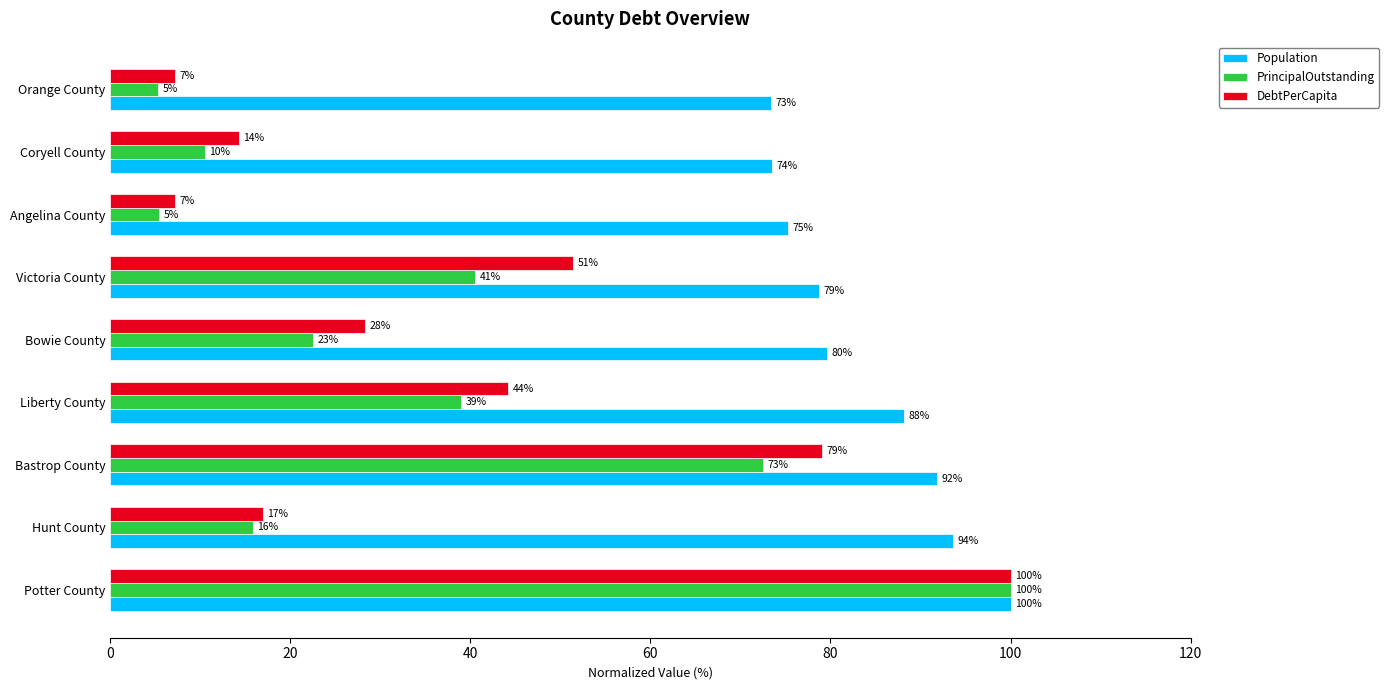

What are all the series names shown in the legend?

Population, PrincipalOutstanding, DebtPerCapita